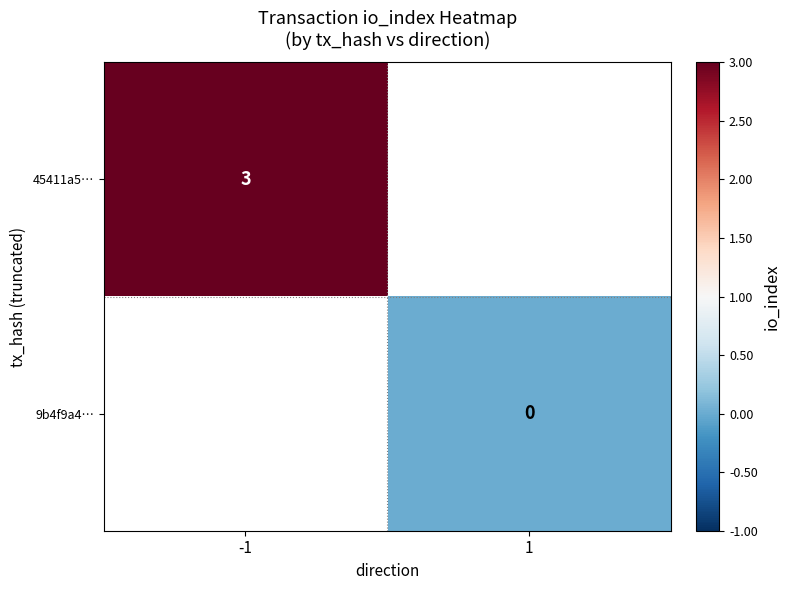

Is it true that 45411a5… equals 3 at -1?

True